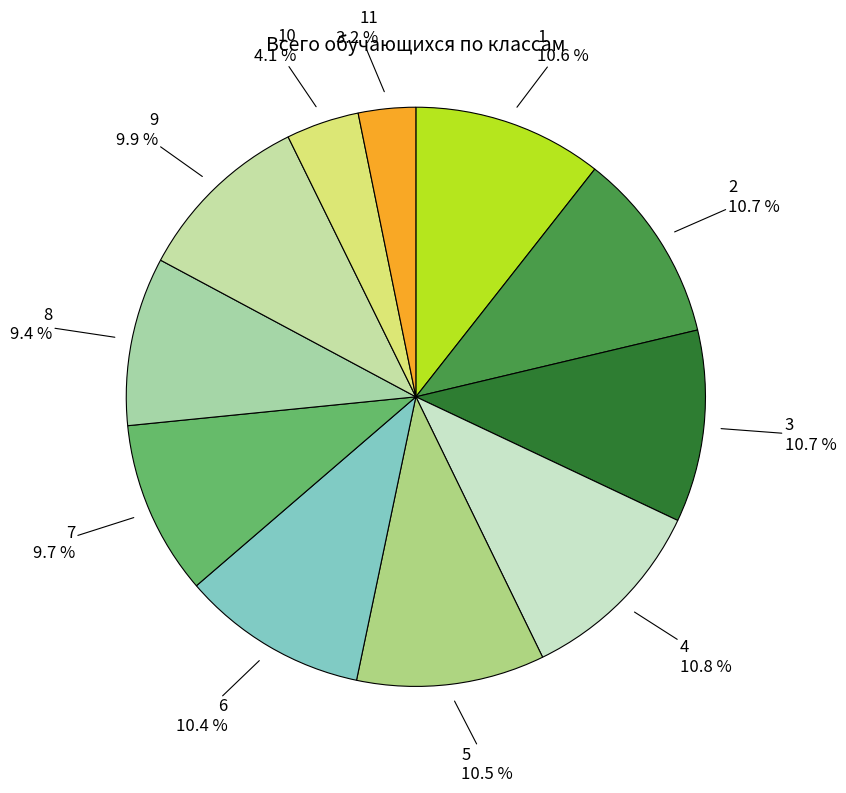

Count the number of slices in the pie.

11